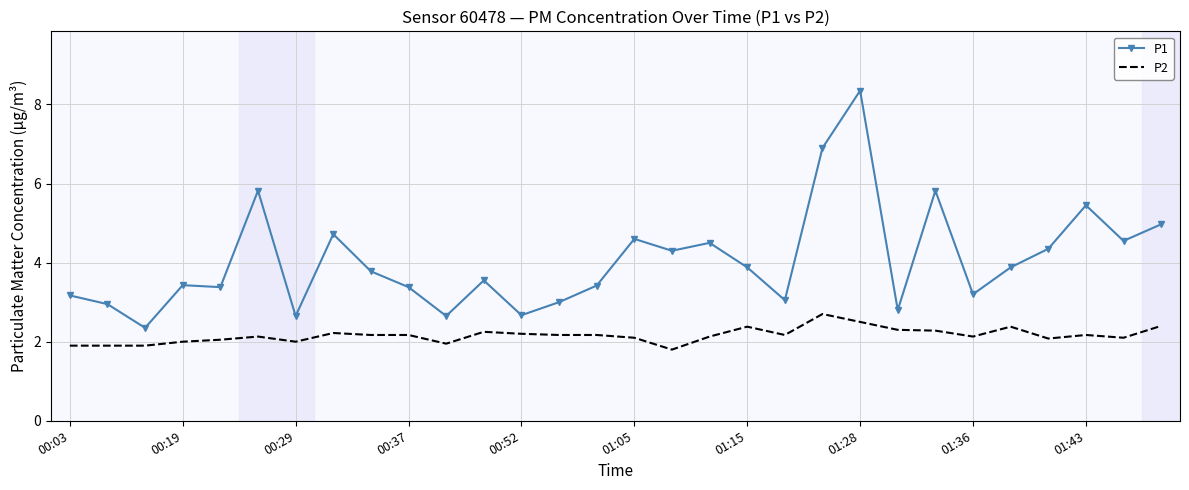

What is the sum of all P2 values?

64.8